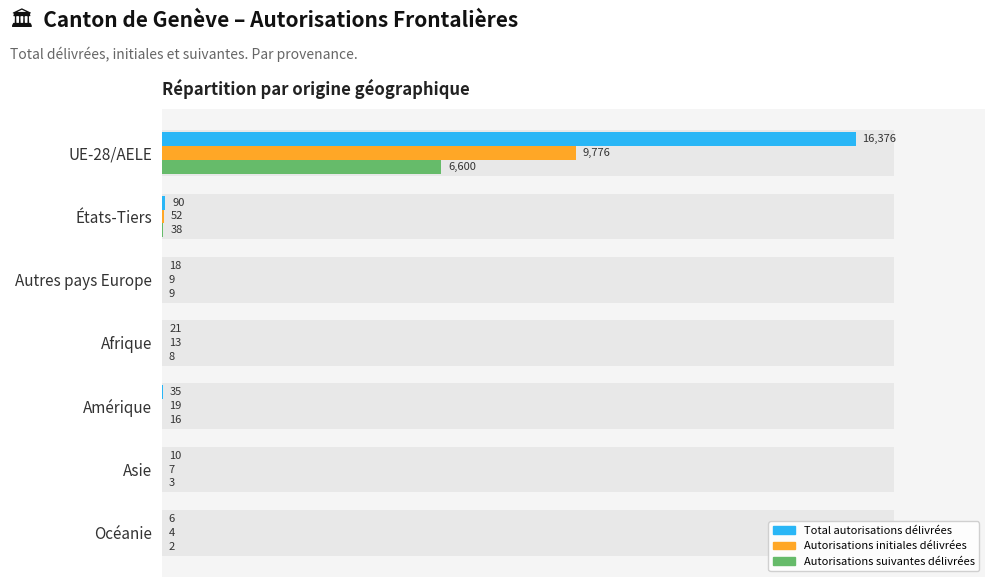

What is the maximum value shown in the chart?

16376